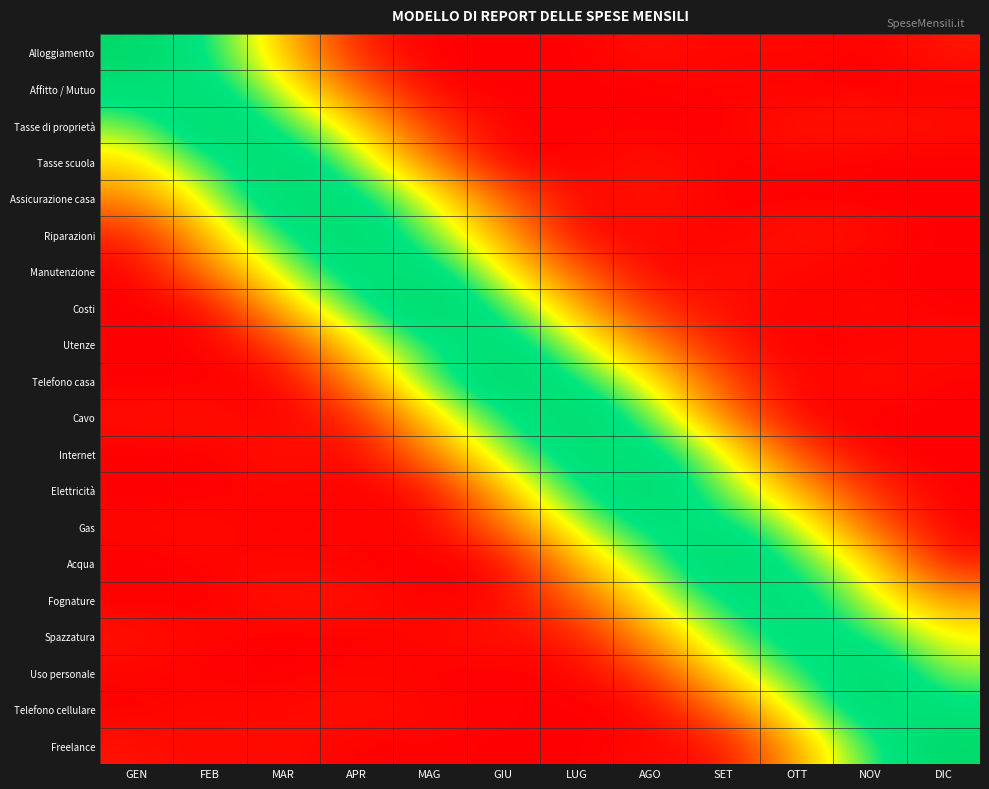

Rank the series by their maximum value, from highest to lowest.

Costi, Alloggiamento, Acqua, Tasse di proprietà, Uso personale, Freelance, Cavo, Telefono casa, Elettricità, Riparazioni, Assicurazione casa, Tasse scuola, Telefono cellulare, Utenze, Spazzatura, Fognature, Manutenzione, Internet, Affitto / Mutuo, Gas